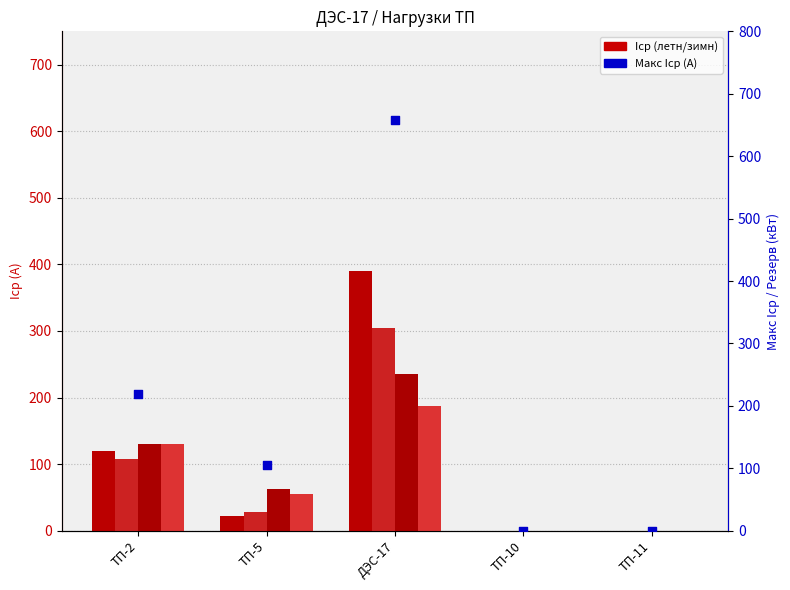

At which category is the sum across all series the highest?

ДЭС-17